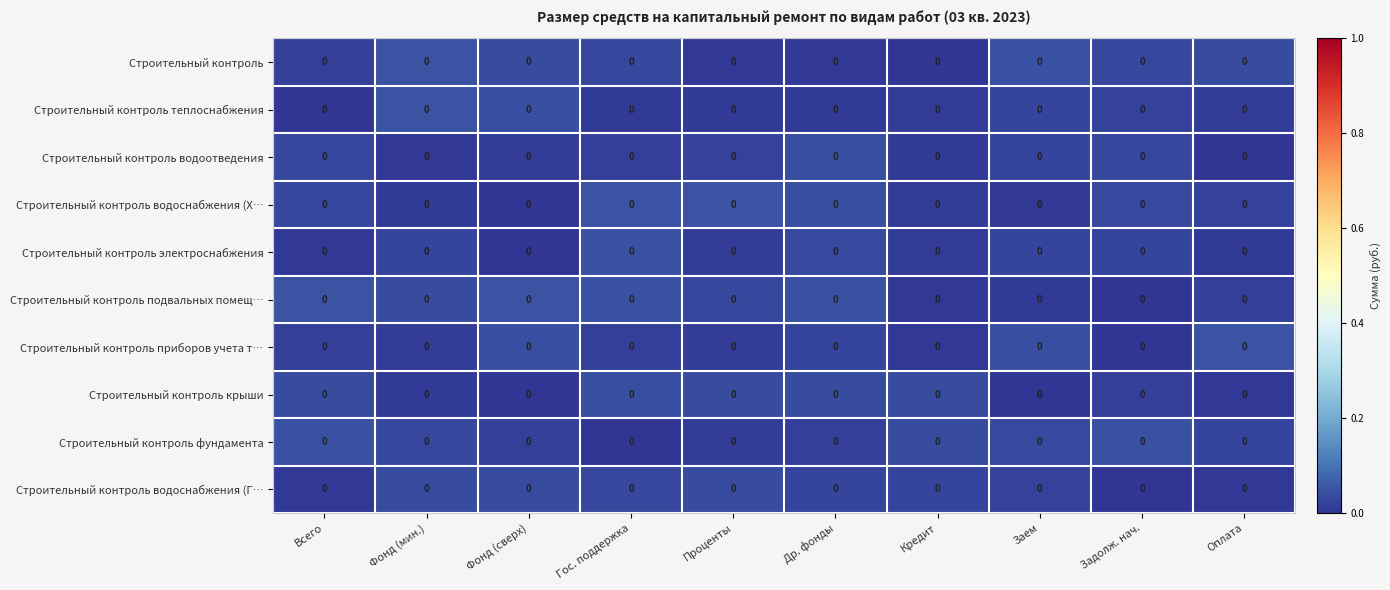

Reading left to right, list all the values displayed in this chart.

Строительный контроль: Всего=0.0	Фонд (мин.)=0.0	Фонд (сверх)=0.0	Гос. поддержка=0.0	Проценты=0.0	Др. фонды=0.0	Кредит=0.0	Заем=0.0	Задолж. нач.=0.0	Оплата=0.0
Строительный контроль теплоснабжения: Всего=0.0	Фонд (мин.)=0.0	Фонд (сверх)=0.0	Гос. поддержка=0.0	Проценты=0.0	Др. фонды=0.0	Кредит=0.0	Заем=0.0	Задолж. нач.=0.0	Оплата=0.0
Строительный контроль водоотведения: Всего=0.0	Фонд (мин.)=0.0	Фонд (сверх)=0.0	Гос. поддержка=0.0	Проценты=0.0	Др. фонды=0.0	Кредит=0.0	Заем=0.0	Задолж. нач.=0.0	Оплата=0.0
Строительный контроль водоснабжения (Х…: Всего=0.0	Фонд (мин.)=0.0	Фонд (сверх)=0.0	Гос. поддержка=0.0	Проценты=0.0	Др. фонды=0.0	Кредит=0.0	Заем=0.0	Задолж. нач.=0.0	Оплата=0.0
Строительный контроль электроснабжения: Всего=0.0	Фонд (мин.)=0.0	Фонд (сверх)=0.0	Гос. поддержка=0.0	Проценты=0.0	Др. фонды=0.0	Кредит=0.0	Заем=0.0	Задолж. нач.=0.0	Оплата=0.0
Строительный контроль подвальных помещ…: Всего=0.0	Фонд (мин.)=0.0	Фонд (сверх)=0.0	Гос. поддержка=0.0	Проценты=0.0	Др. фонды=0.0	Кредит=0.0	Заем=0.0	Задолж. нач.=0.0	Оплата=0.0
Строительный контроль приборов учета т…: Всего=0.0	Фонд (мин.)=0.0	Фонд (сверх)=0.0	Гос. поддержка=0.0	Проценты=0.0	Др. фонды=0.0	Кредит=0.0	Заем=0.0	Задолж. нач.=0.0	Оплата=0.0
Строительный контроль крыши: Всего=0.0	Фонд (мин.)=0.0	Фонд (сверх)=0.0	Гос. поддержка=0.0	Проценты=0.0	Др. фонды=0.0	Кредит=0.0	Заем=0.0	Задолж. нач.=0.0	Оплата=0.0
Строительный контроль фундамента: Всего=0.0	Фонд (мин.)=0.0	Фонд (сверх)=0.0	Гос. поддержка=0.0	Проценты=0.0	Др. фонды=0.0	Кредит=0.0	Заем=0.0	Задолж. нач.=0.0	Оплата=0.0
Строительный контроль водоснабжения (Г…: Всего=0.0	Фонд (мин.)=0.0	Фонд (сверх)=0.0	Гос. поддержка=0.0	Проценты=0.0	Др. фонды=0.0	Кредит=0.0	Заем=0.0	Задолж. нач.=0.0	Оплата=0.0